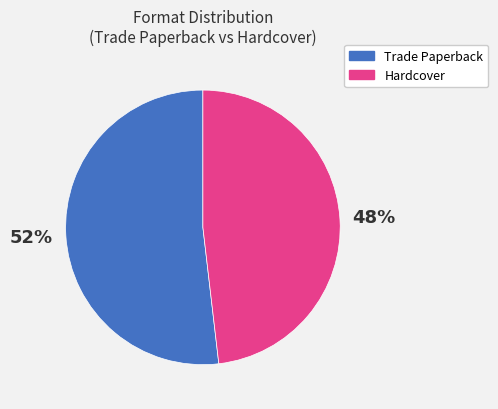

Is there a majority slice in this chart?

Yes